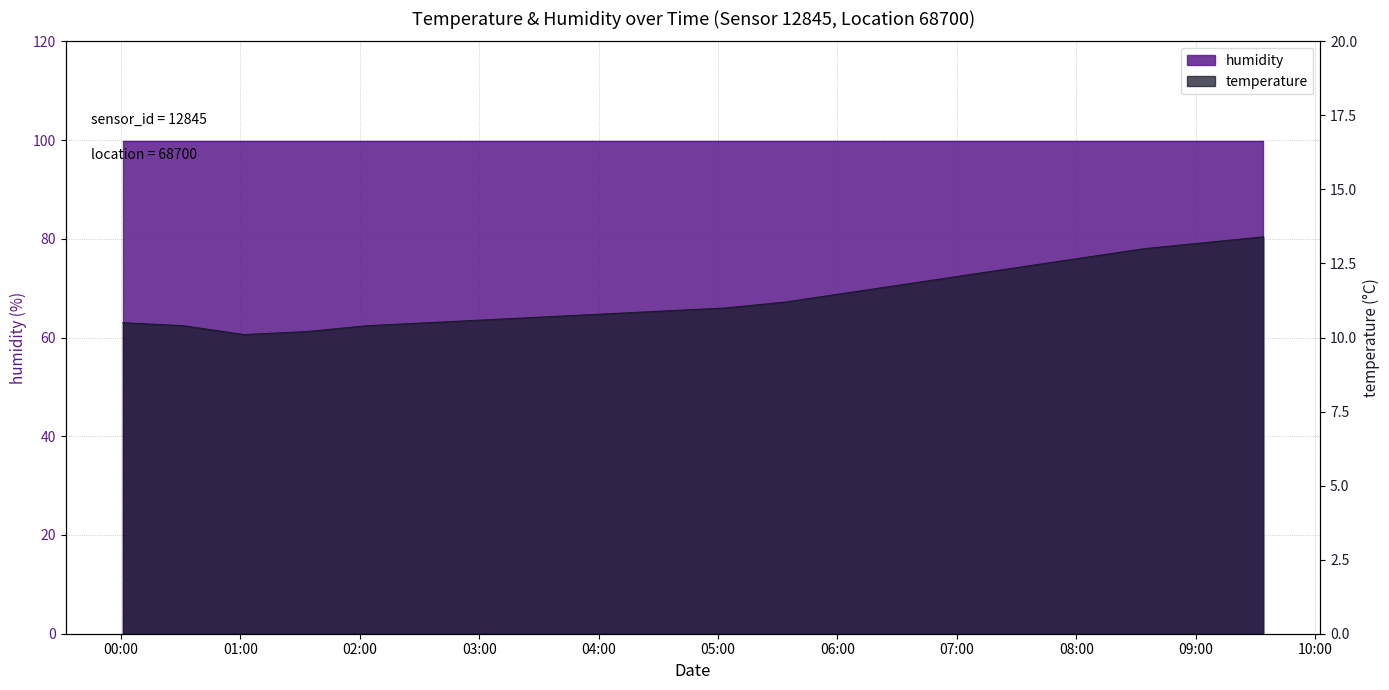

Rank the categories by value from highest to lowest.

09:30, 09:00, 08:30, 08:00, 07:30, 07:00, 06:30, 06:00, 05:30, 05:00, 04:30, 04:00, 03:30, 03:00, 00:00, 02:30, 00:30, 02:00, 01:30, 01:00